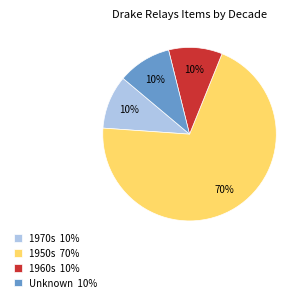

Which category has the biggest portion of the pie?

1950s 70%